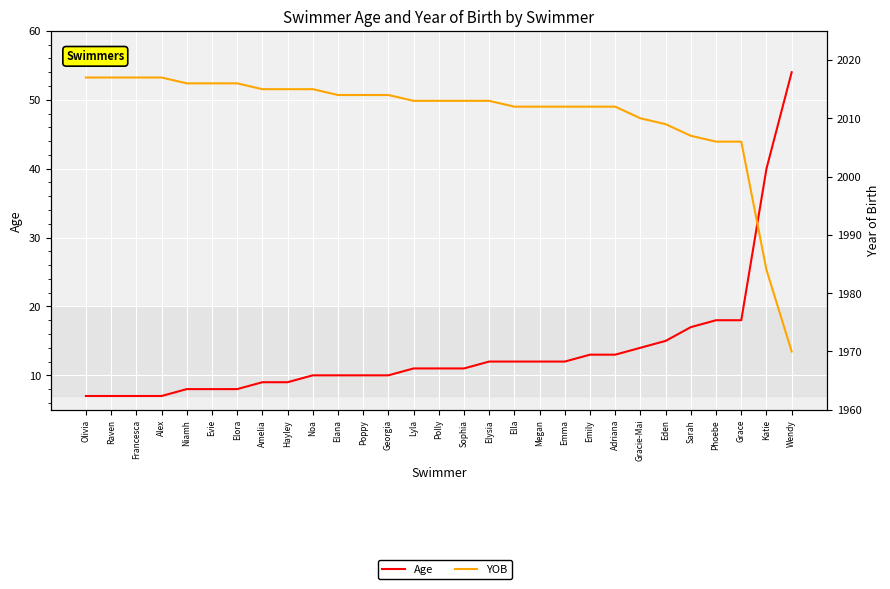

Which category has the lowest value in the Age series?

Olivia